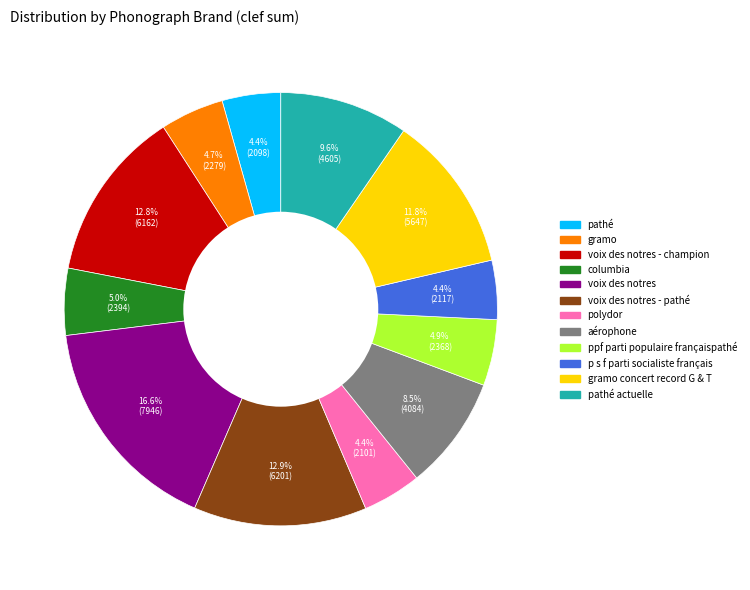

Does any single category account for the majority?

No